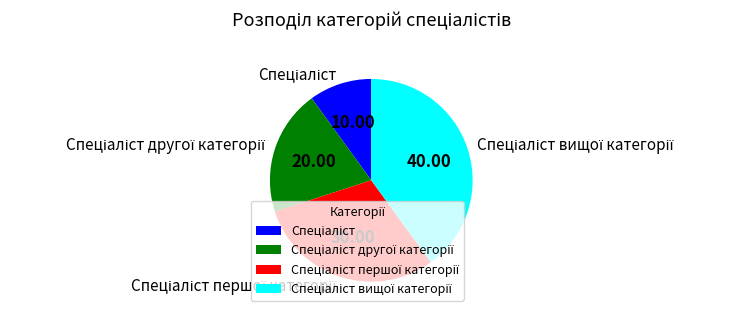

How many slices are in this pie chart?

4